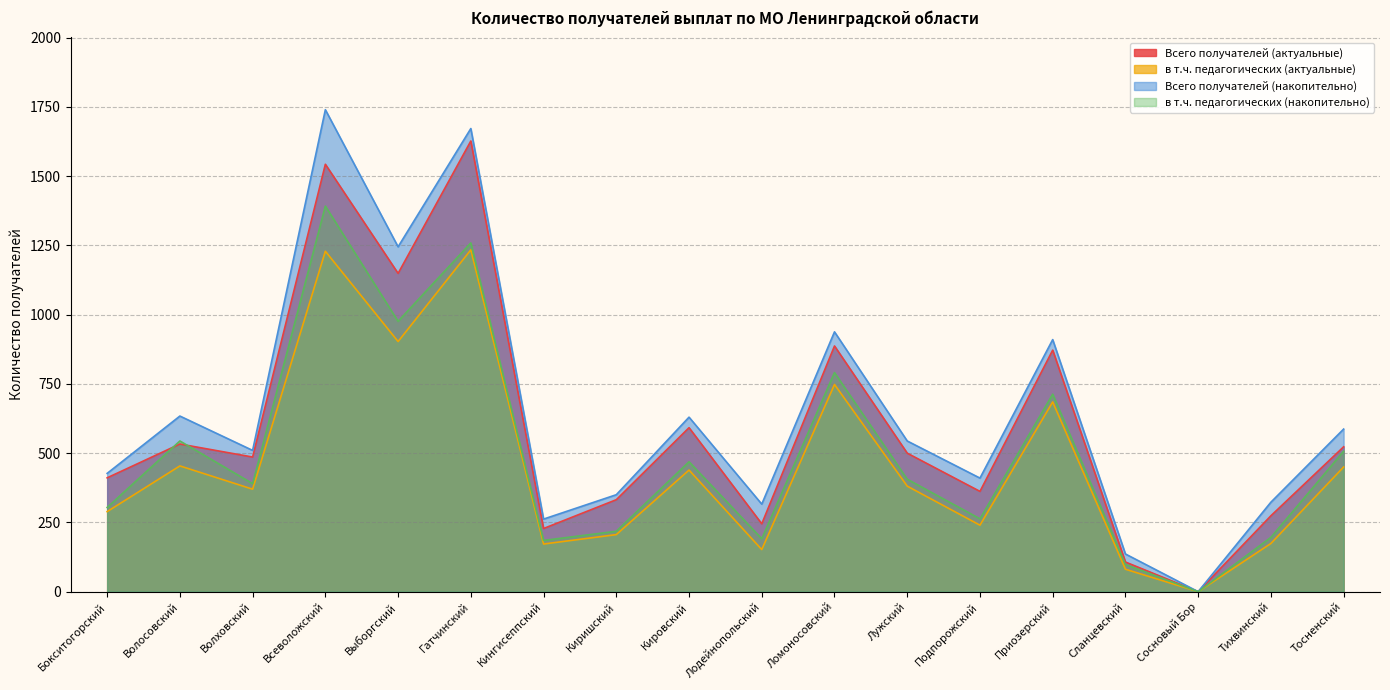

What position from the right is Бокситогорский?

18